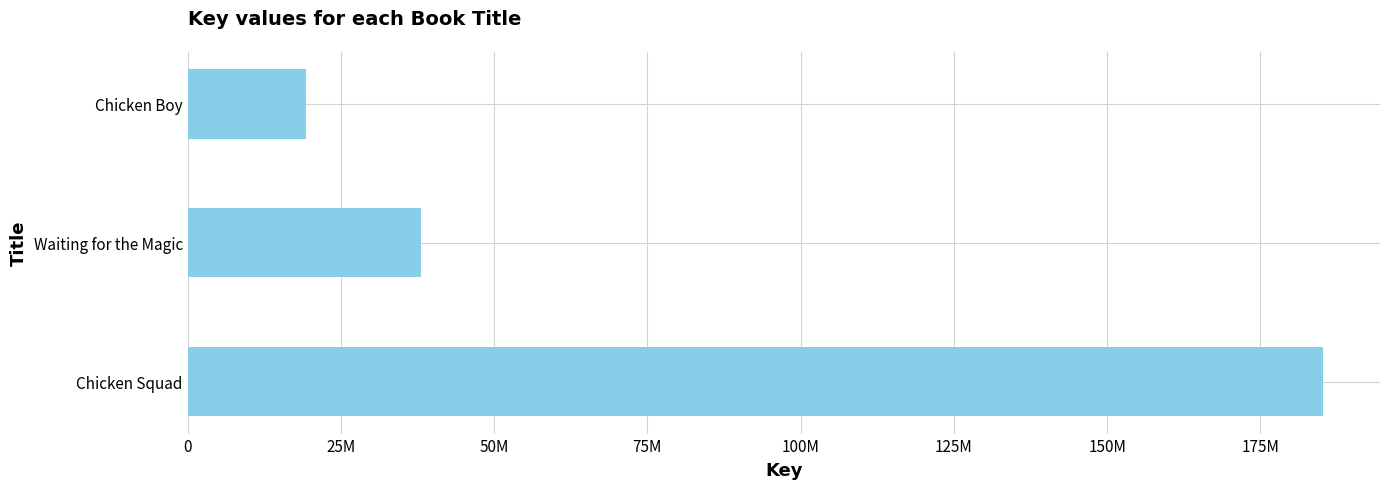

What is the average value?

80875025